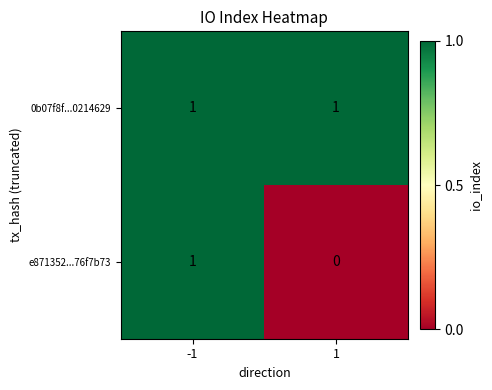

Reading left to right, list all the values displayed in this chart.

0b07f8f...0214629: 1	1
e871352...76f7b73: 1	0